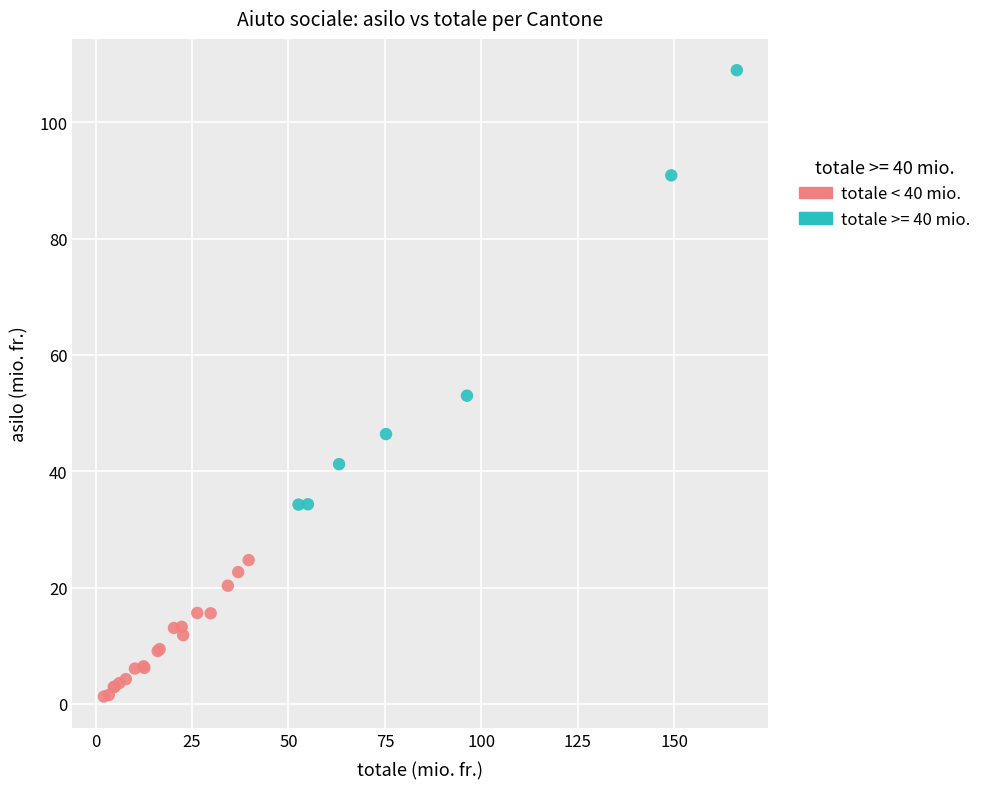

Which series has the largest Y range (max minus min)?

totale >= 40 mio.